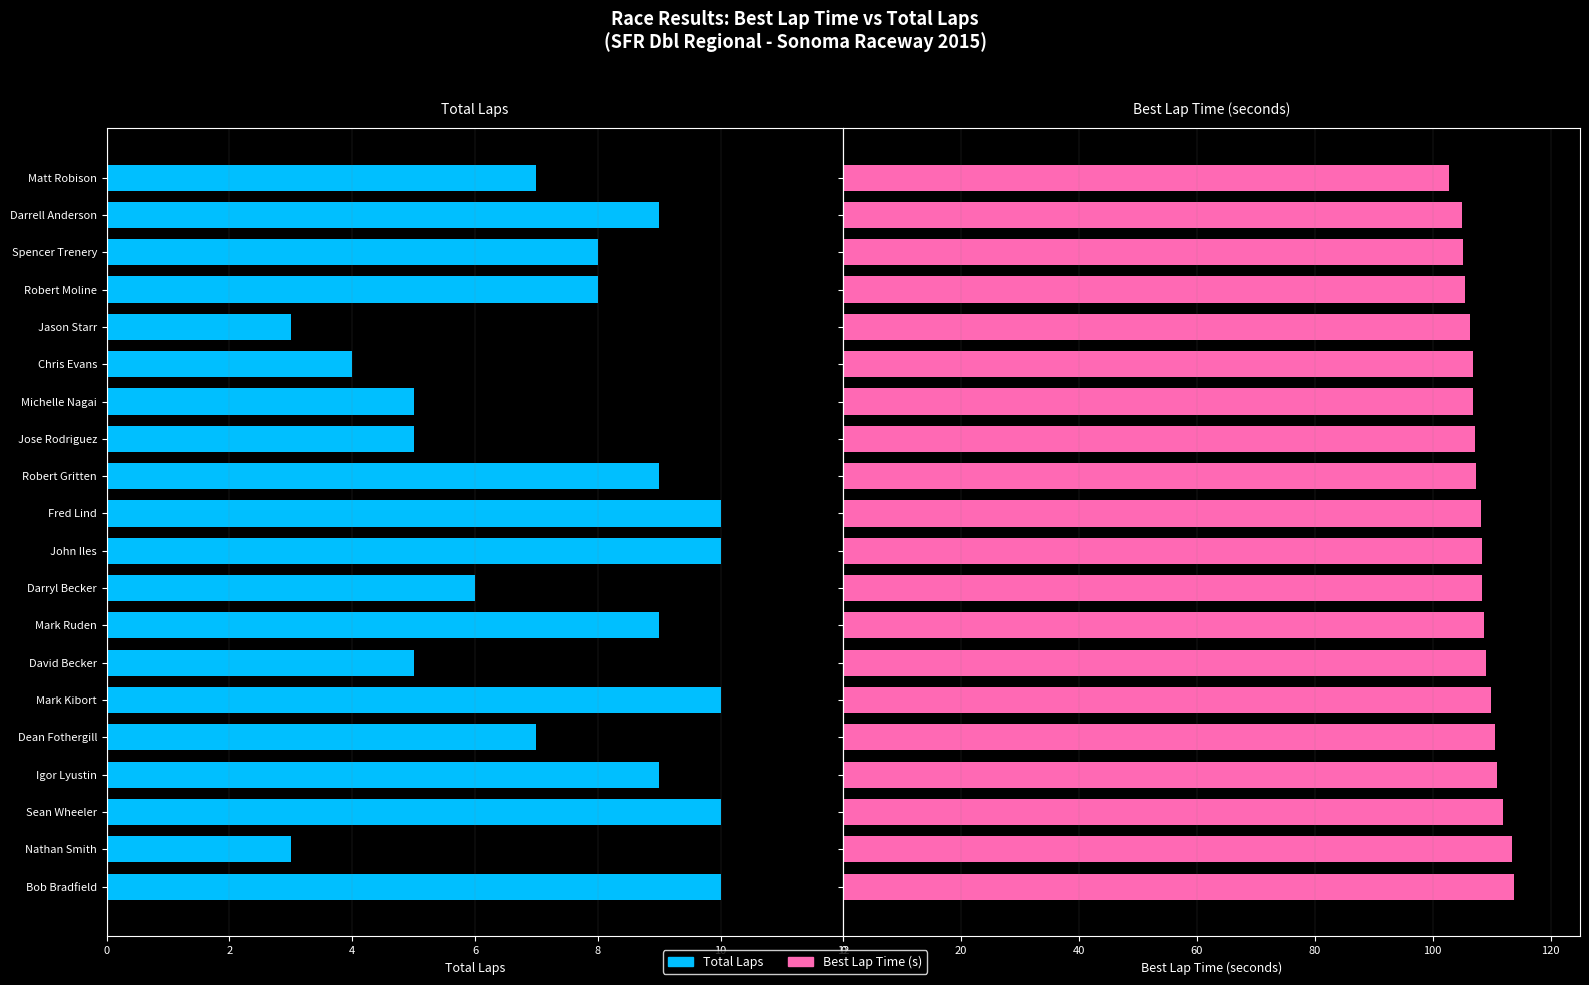

How many values in the Best Lap Time (s) series are below 108?

9